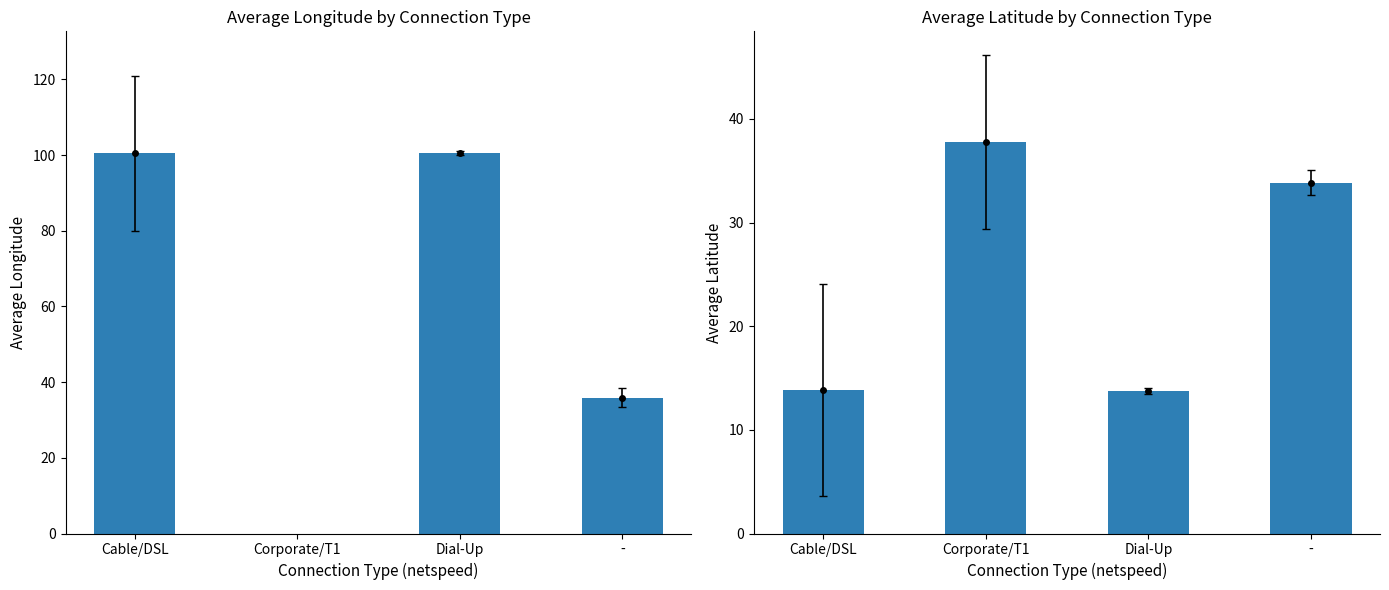

Which series has the largest range (max minus min)?

avg_longitude